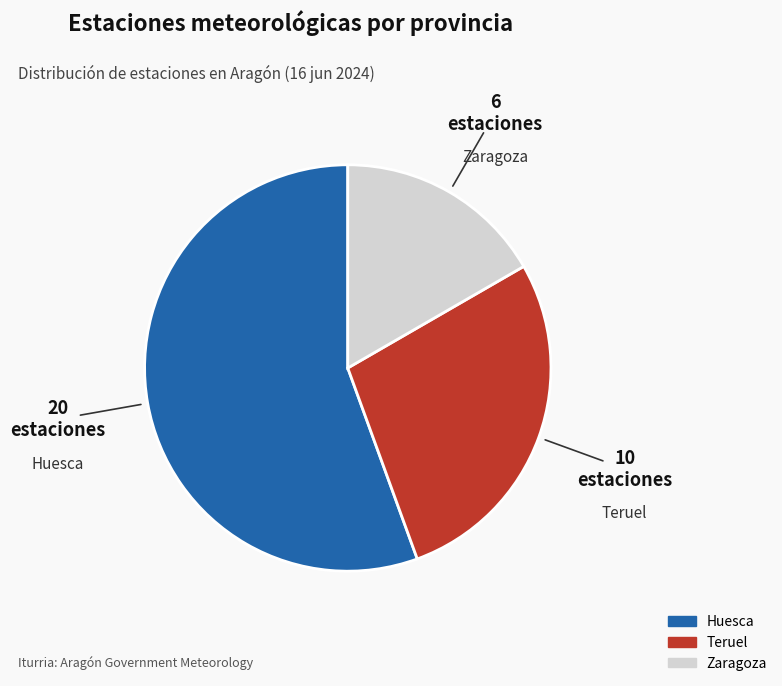

Count the number of slices in the pie.

3